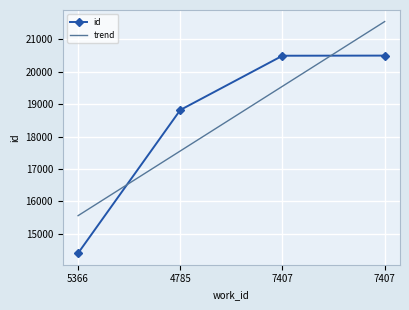

What is the maximum value for trend?

21545.1